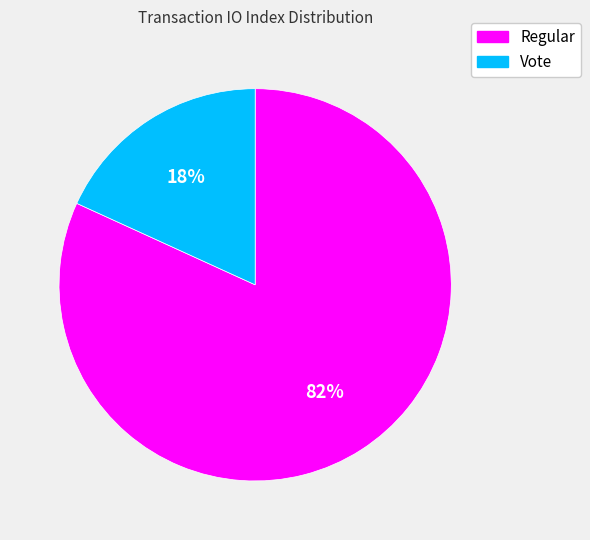

To the nearest percent, what percentage of the pie is Vote?

18%